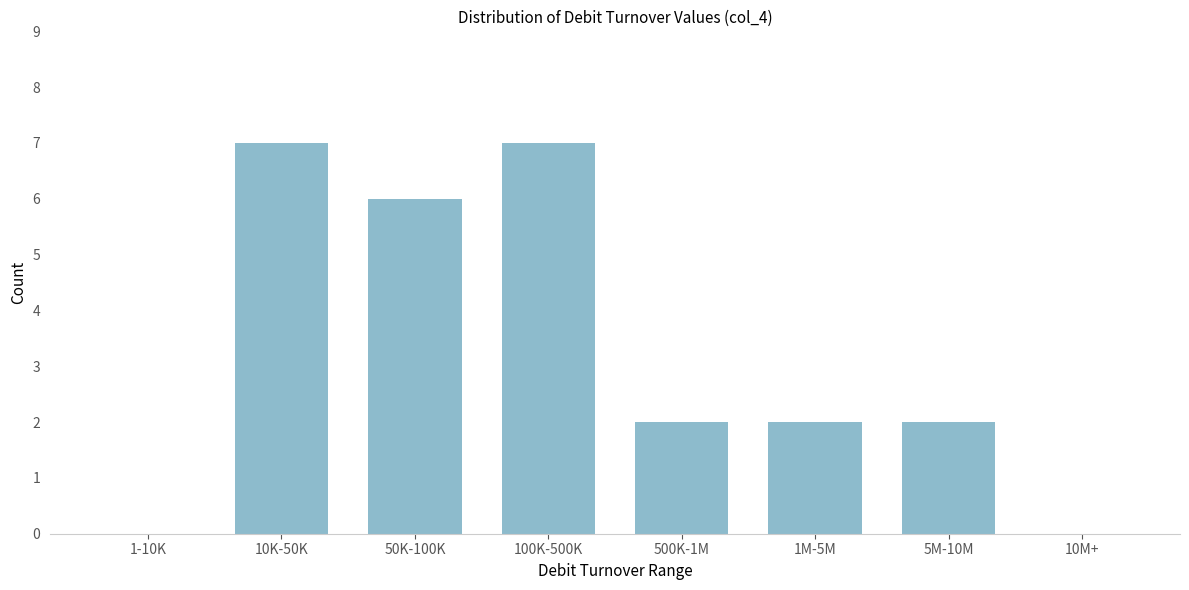

Reading left to right, extract all data points from this chart.

1-10K=0	10K-50K=7	50K-100K=6	100K-500K=7	500K-1M=2	1M-5M=2	5M-10M=2	10M+=0